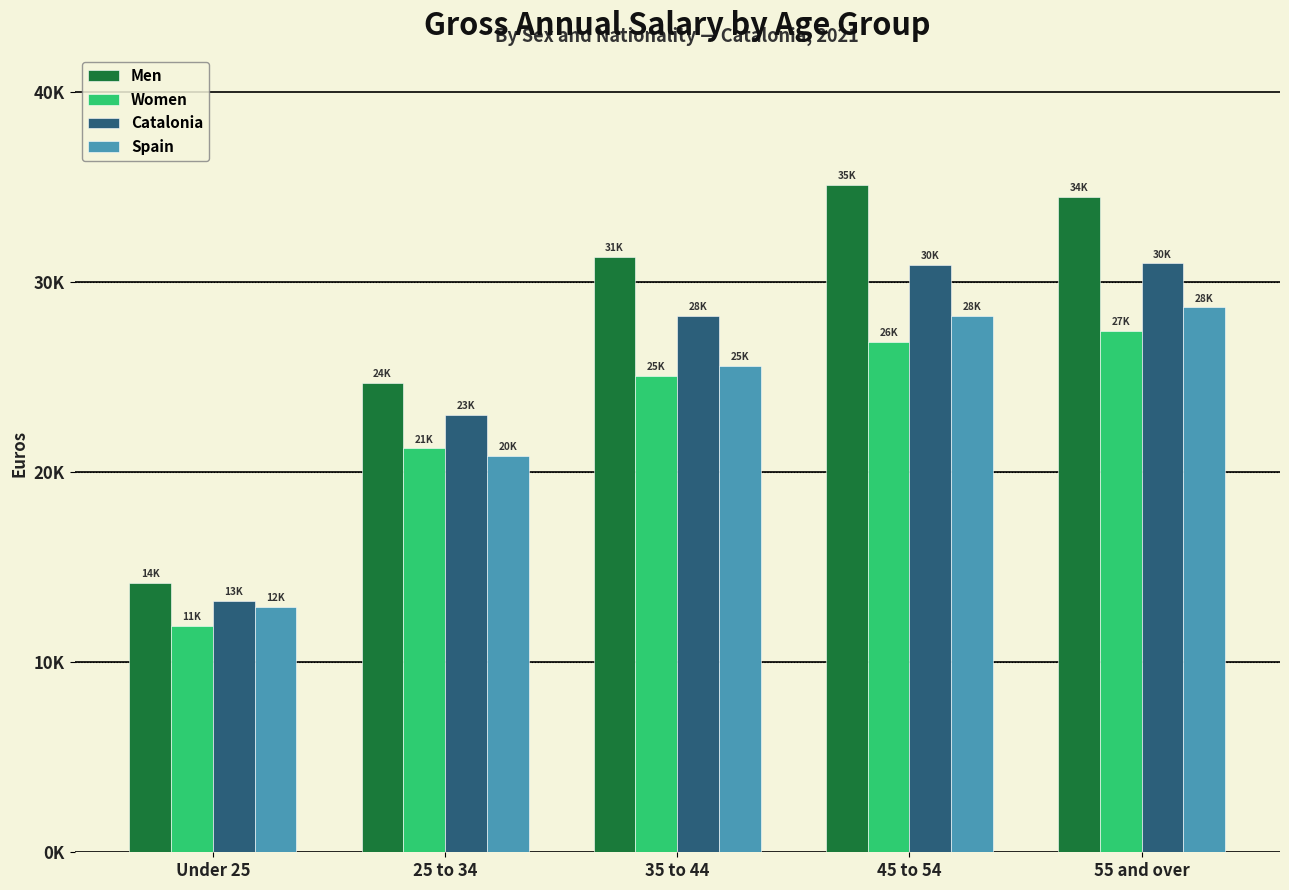

The value of Men at 55 and over is 13410.9. True or false?

False